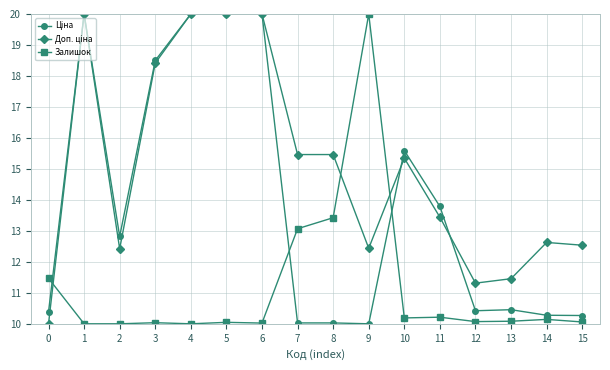

How many series are shown in this chart?

3